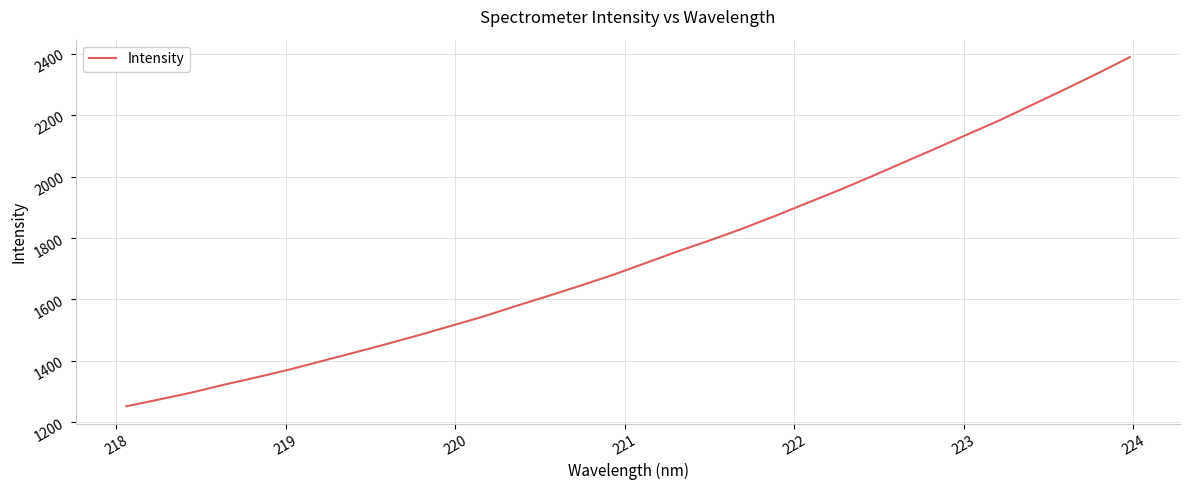

Is this an area chart (filled region under the line)?

No